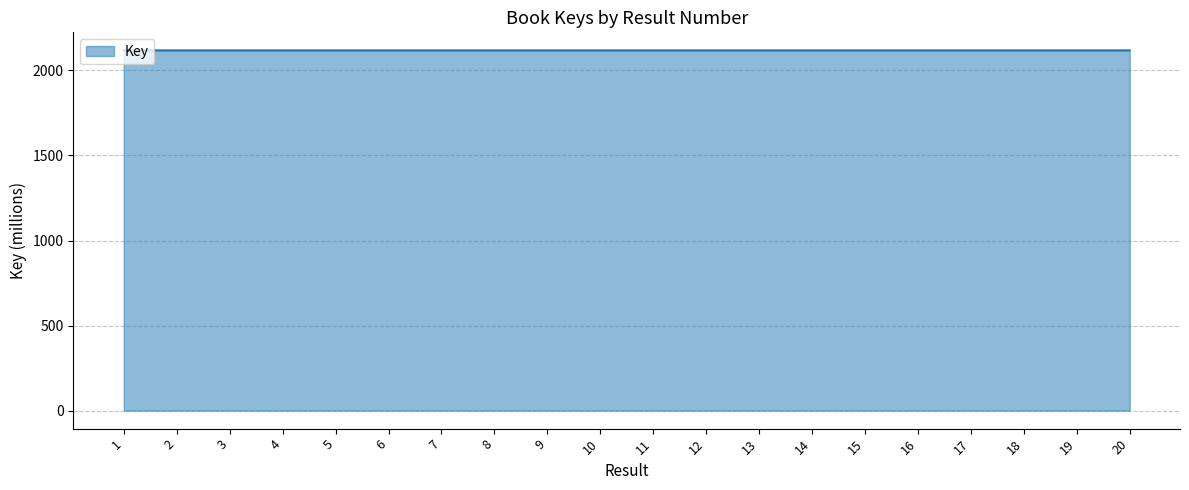

The value at 15 is 857.2. True or false?

False